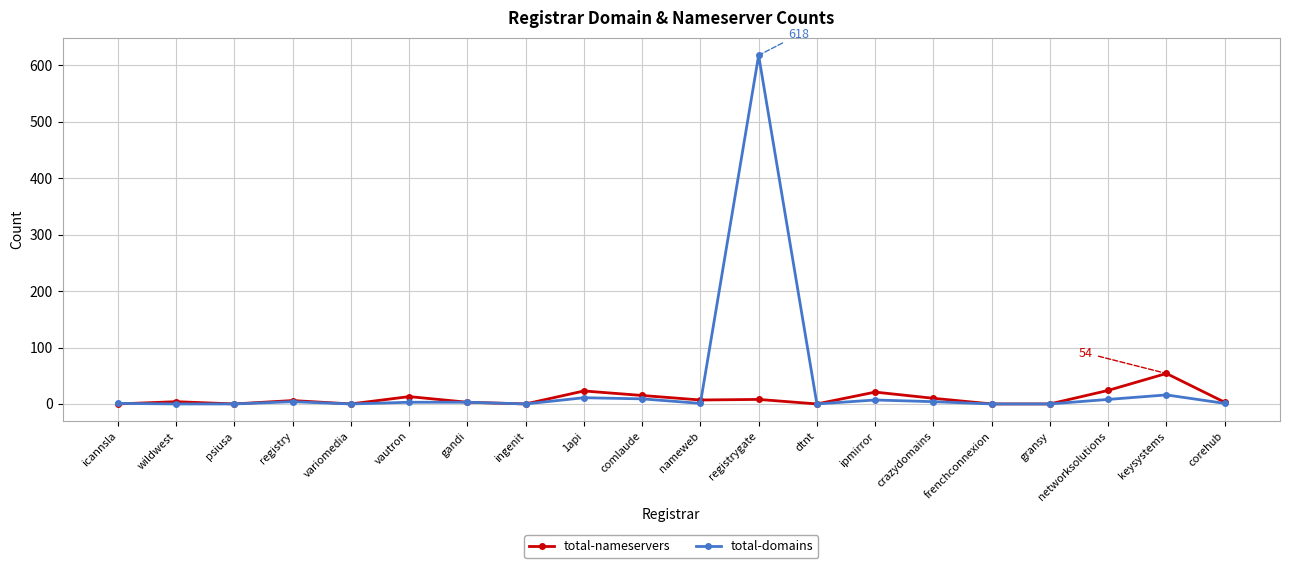

What is the maximum value for total-nameservers?

54